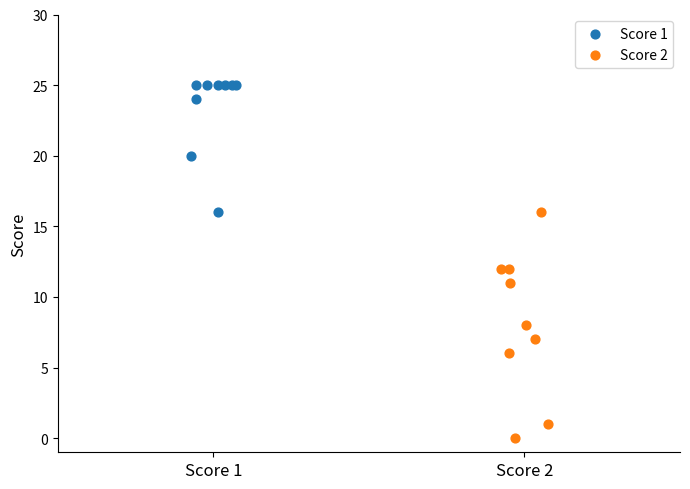

Which series contains the highest Y value?

Score 1